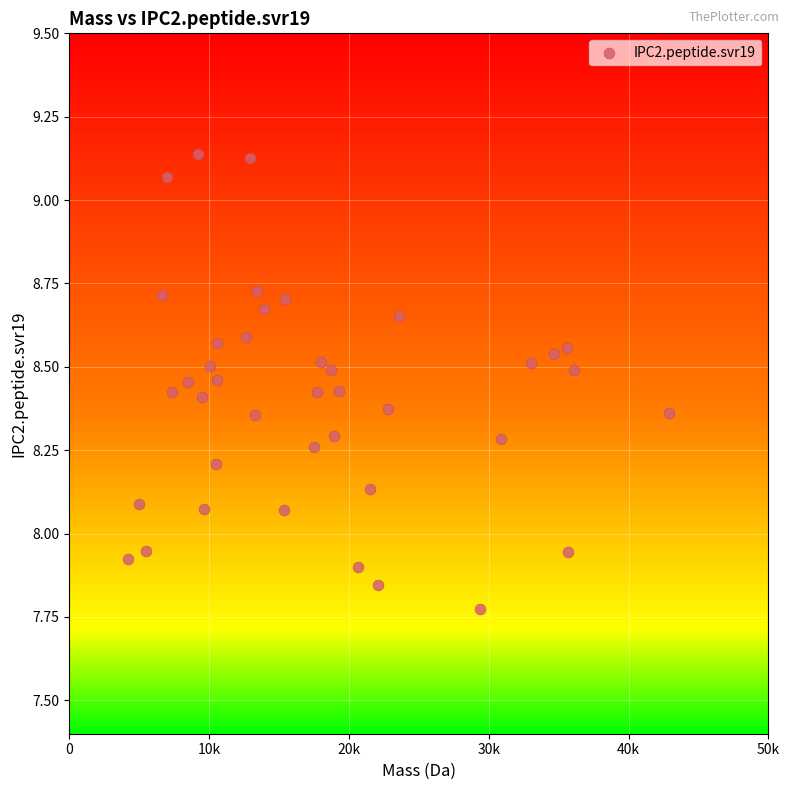

What is the range of X values (max minus min)?

38671.9